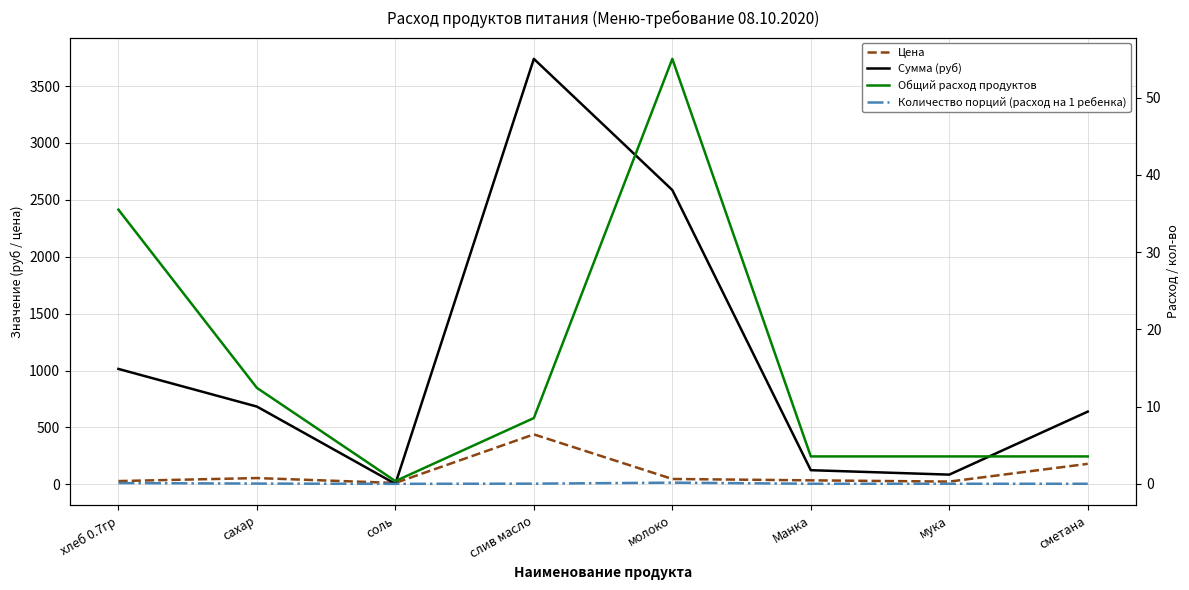

What is the label of the 5th point from the left?

молоко